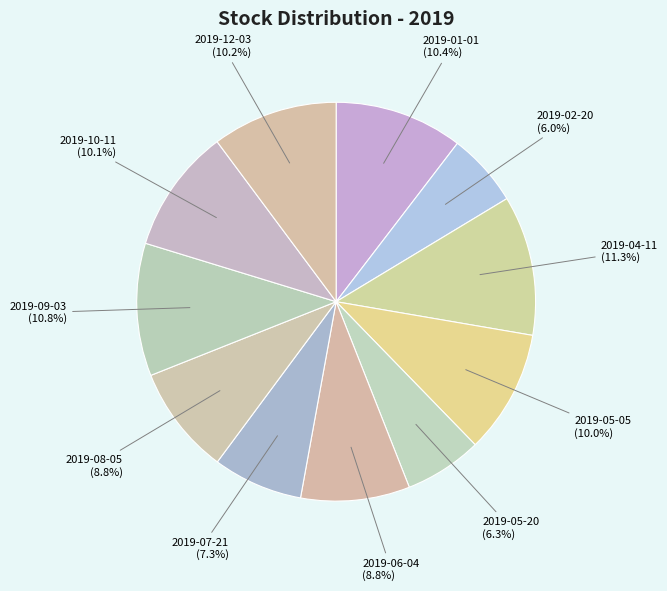

Rank the categories by value from lowest to highest.

2019-02-20, 2019-05-20, 2019-07-21, 2019-08-05, 2019-06-04, 2019-05-05, 2019-10-11, 2019-12-03, 2019-01-01, 2019-09-03, 2019-04-11